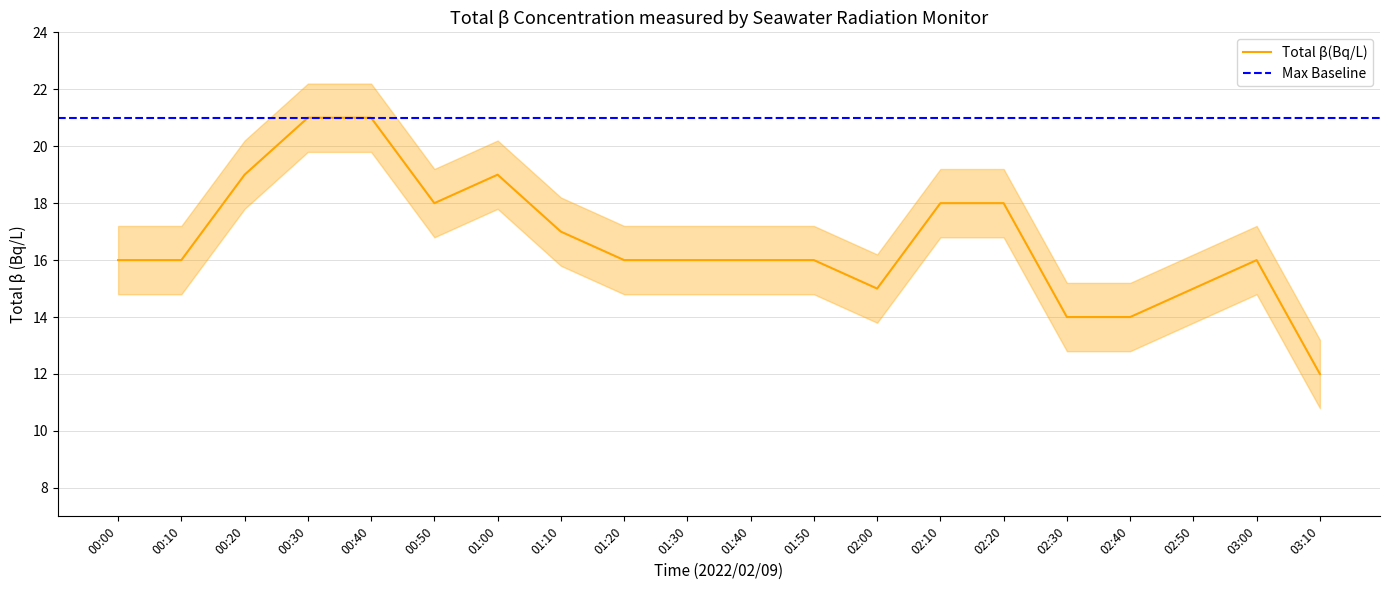

Which has a higher value, 00:30 or 01:30?

00:30